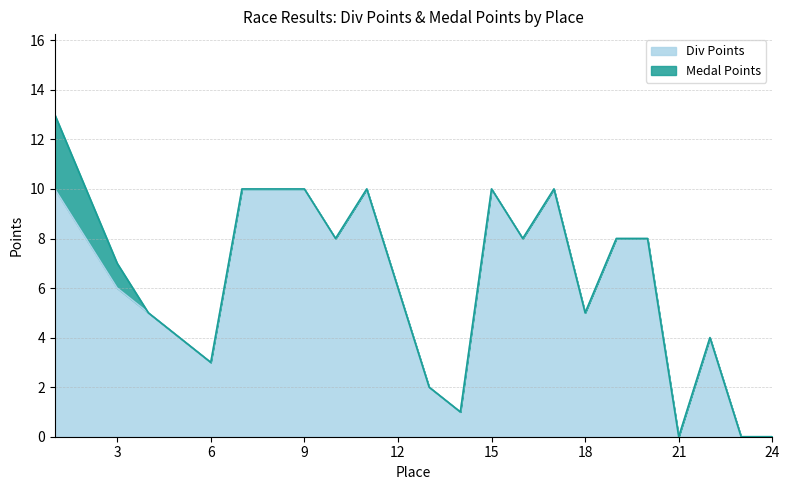

What is the highest value of the Div Points series?

10